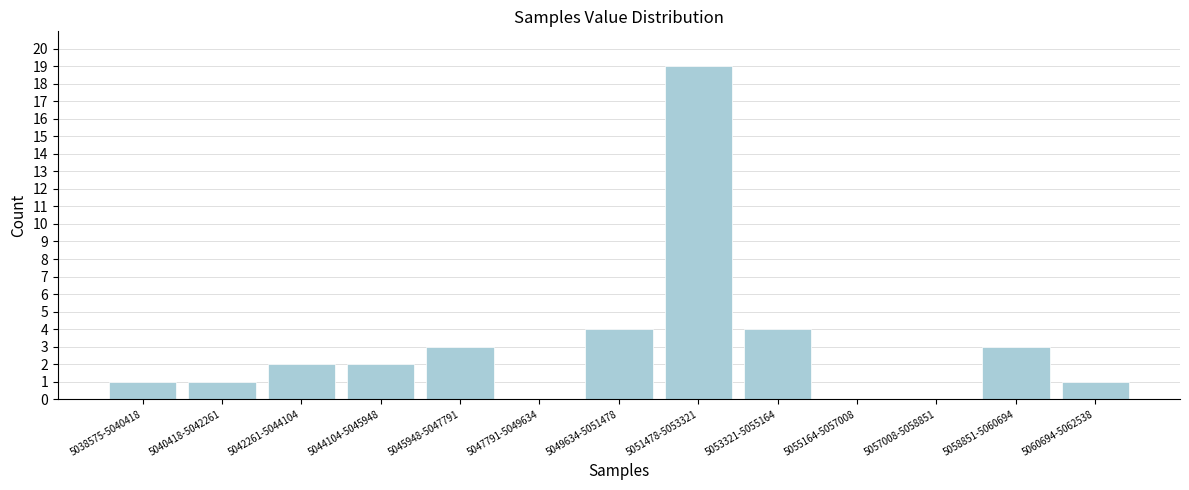

Reading left to right, list all the values displayed in this chart.

5038575-5040418=1	5040418-5042261=1	5042261-5044104=2	5044104-5045948=2	5045948-5047791=3	5047791-5049634=0	5049634-5051478=4	5051478-5053321=19	5053321-5055164=4	5055164-5057008=0	5057008-5058851=0	5058851-5060694=3	5060694-5062538=1